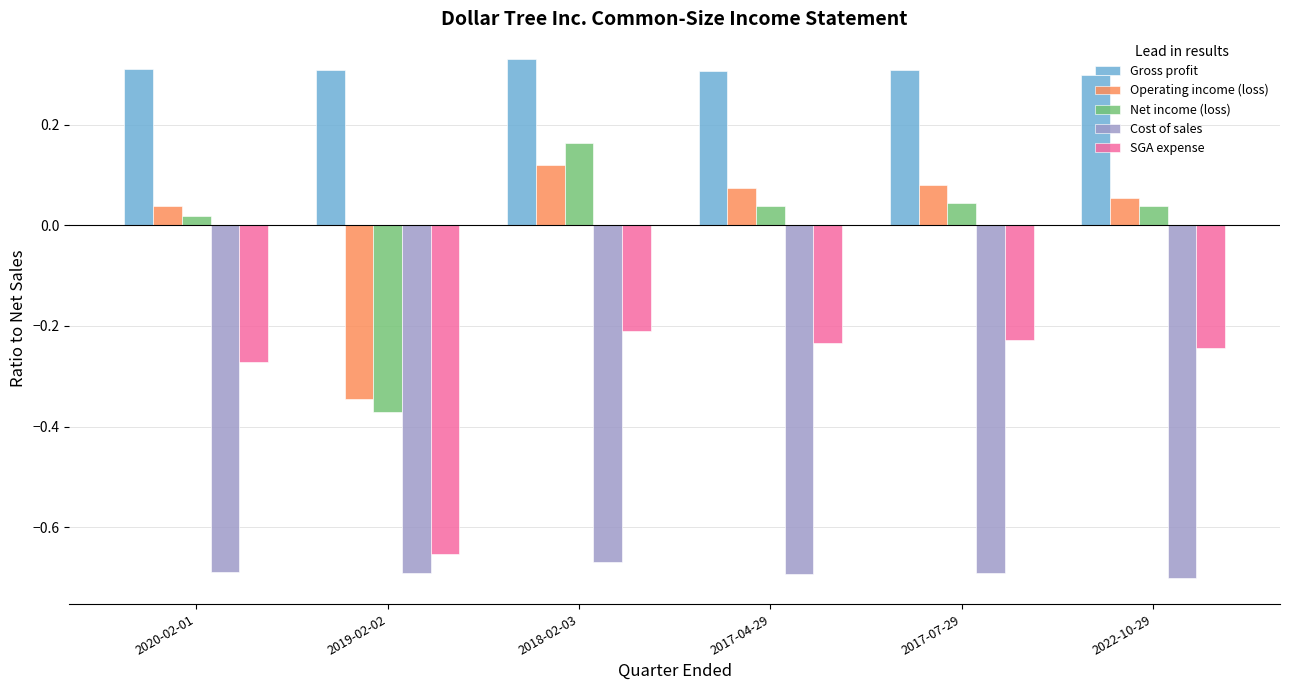

True or false: Cost of sales has a value of -0.7 at 2022-10-29.

True